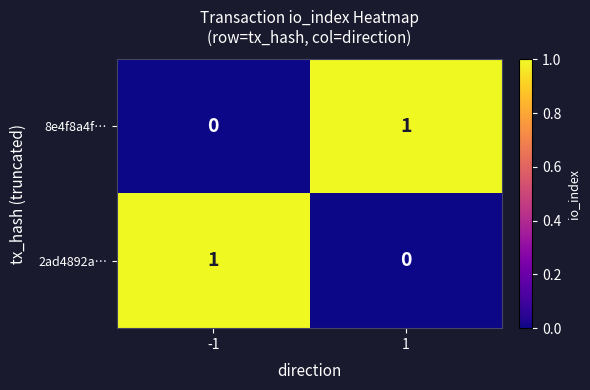

List the labels in order of 8e4f8a4f… value, largest first.

1, -1